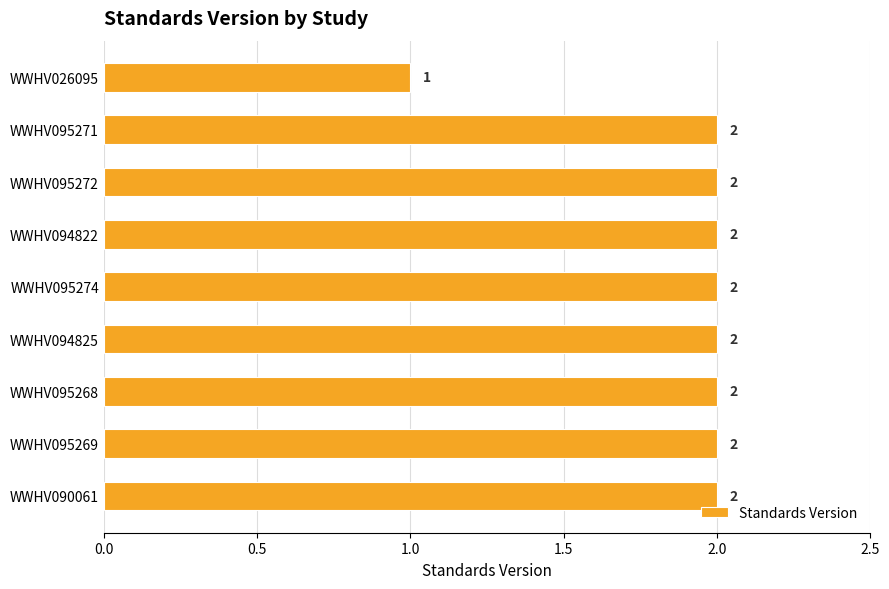

What is the sum of the values at WWHV026095 and WWHV094822?

3